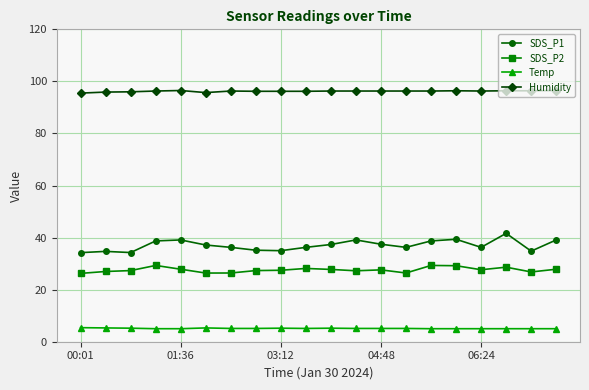

True or false: Temp and SDS_P2 cross at least once.

False